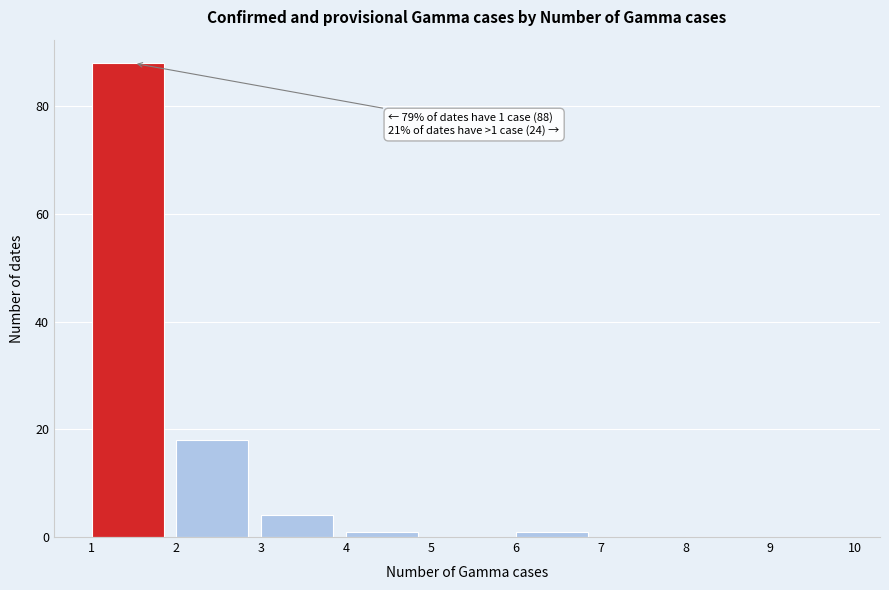

Over which range of the x-axis is the bar tallest?

1 to 2